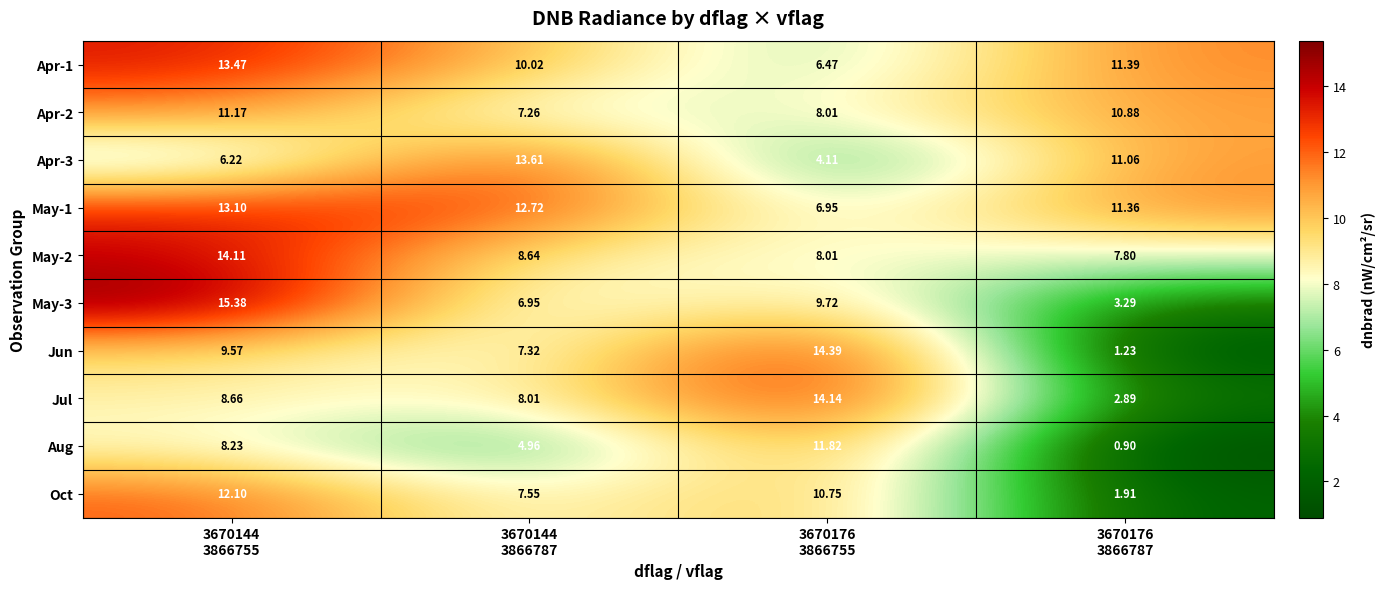

Which series has the largest range (max minus min)?

Jun